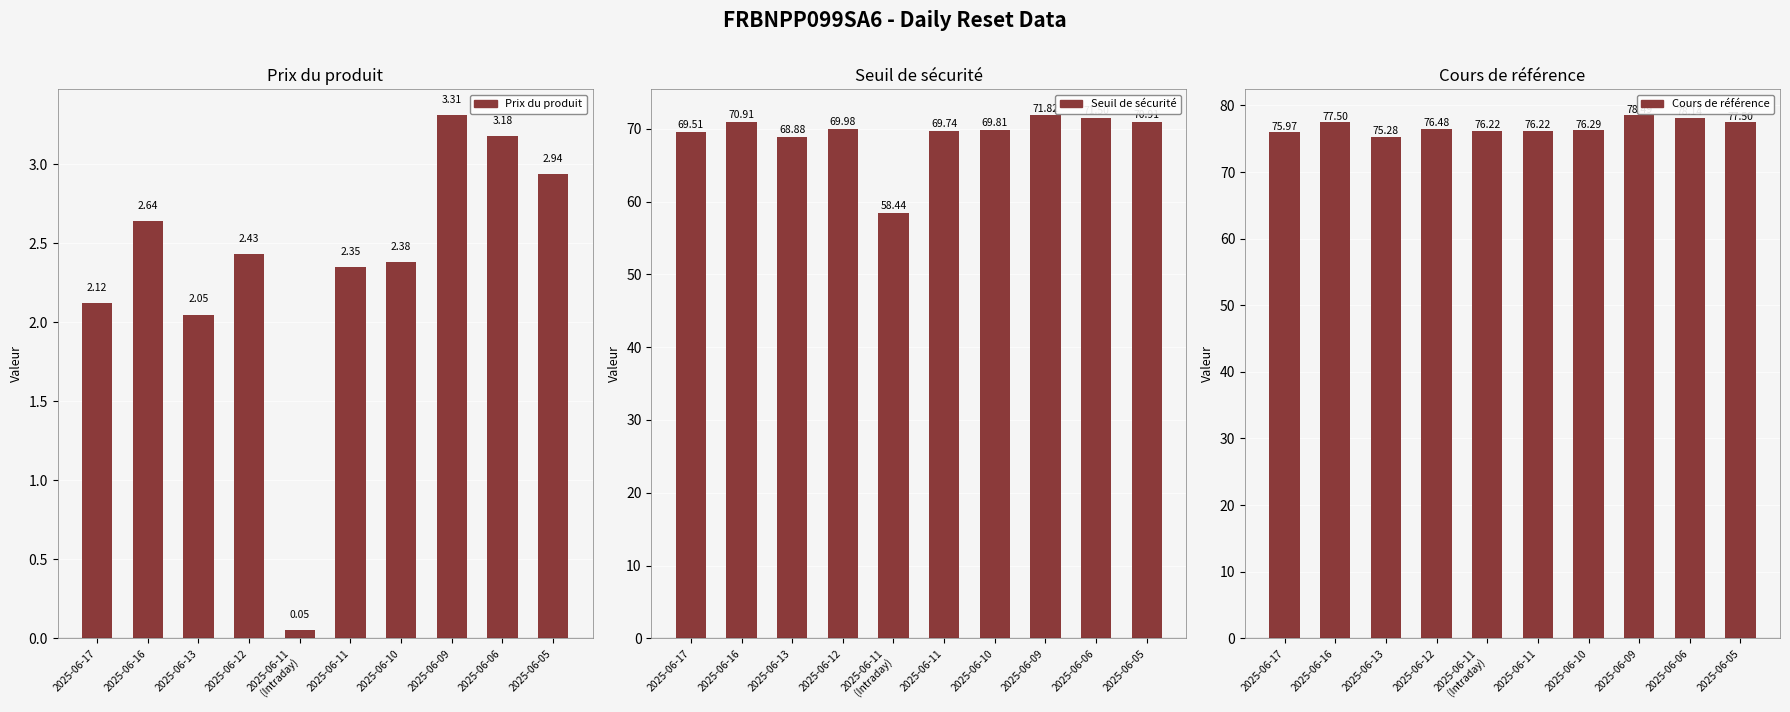

Which series has the widest spread of values?

Seuil de sécurité